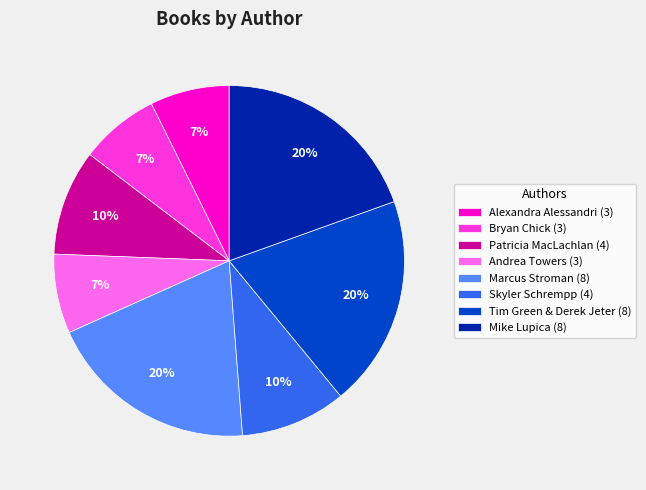

To the nearest percent, what is the average slice percentage?

12%